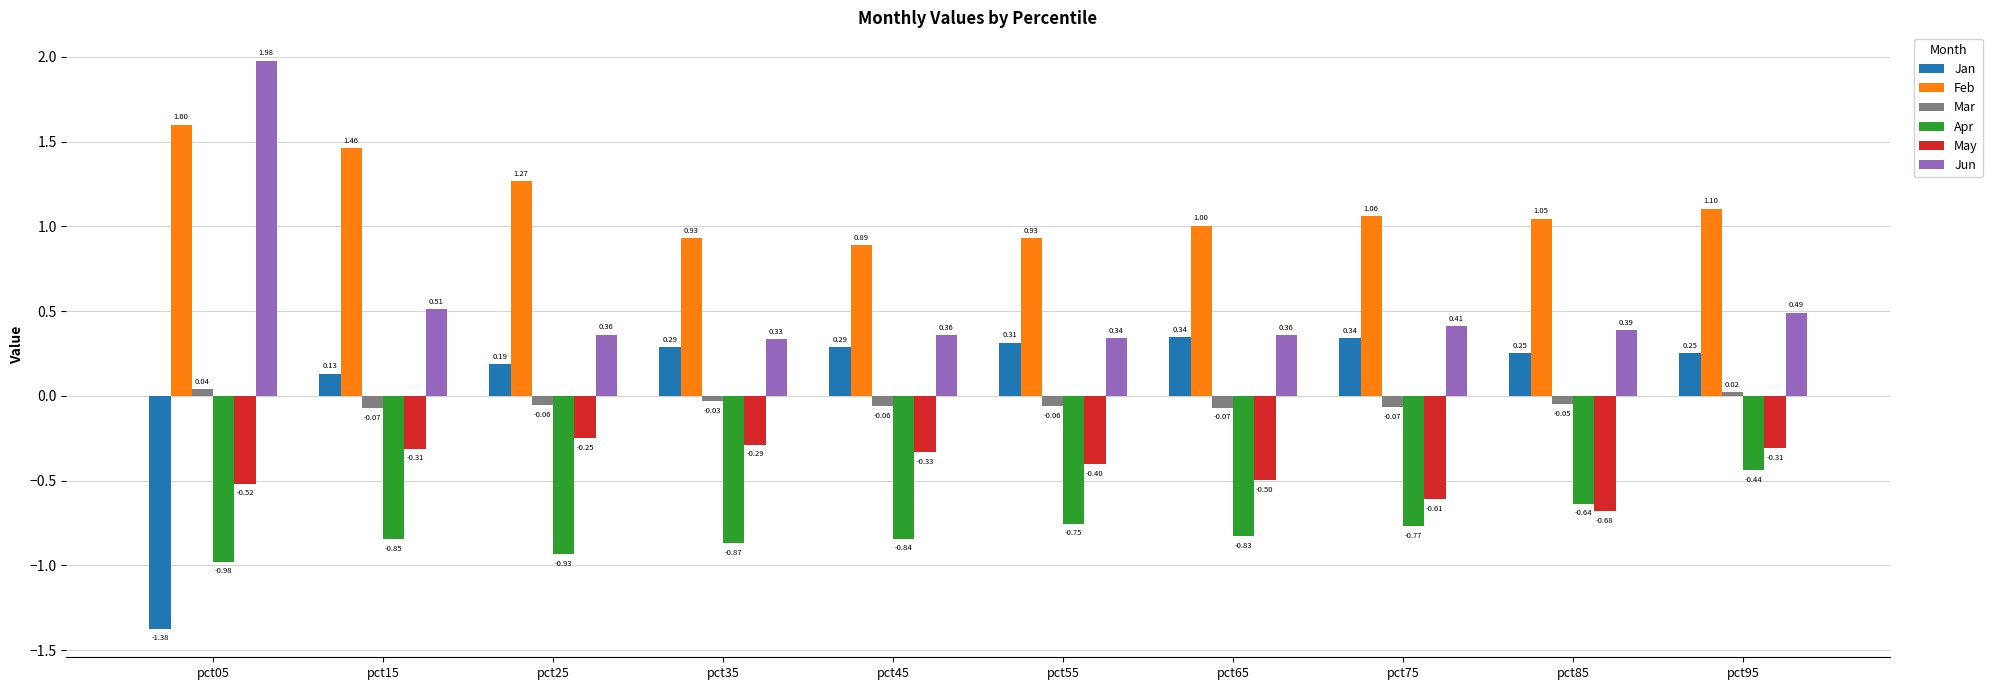

What is the sum of the Apr values at pct65 and pct95?

-1.3